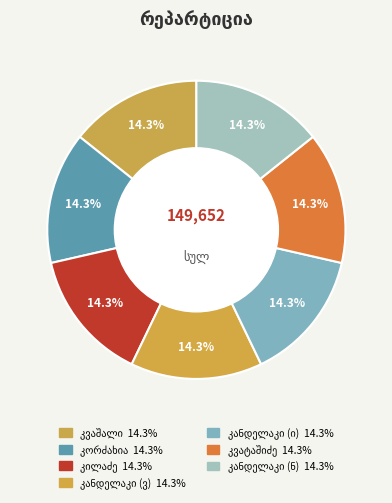

Count the number of slices in the pie.

7